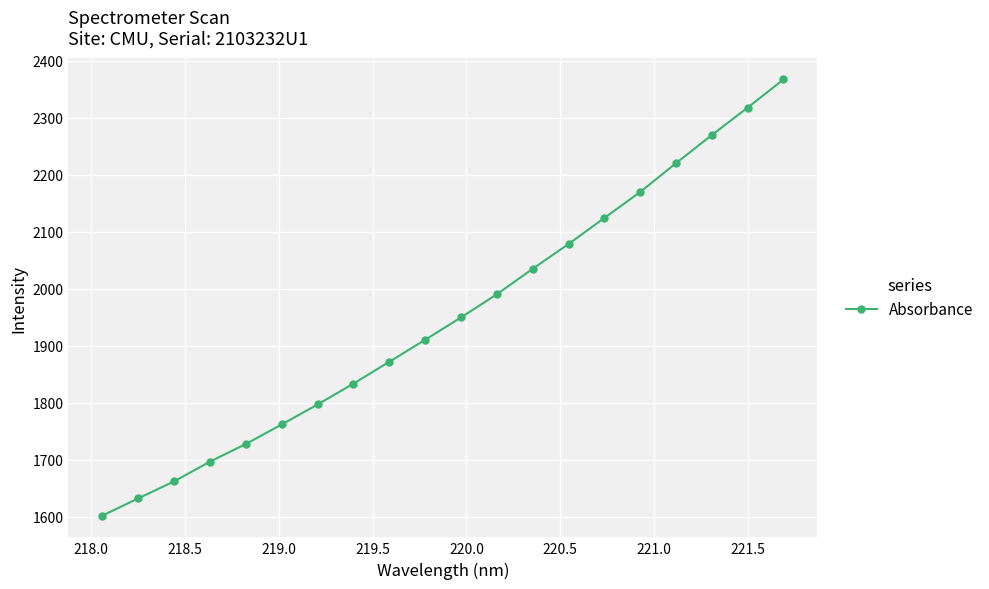

What is the value of the 11th point from the left?

1949.8